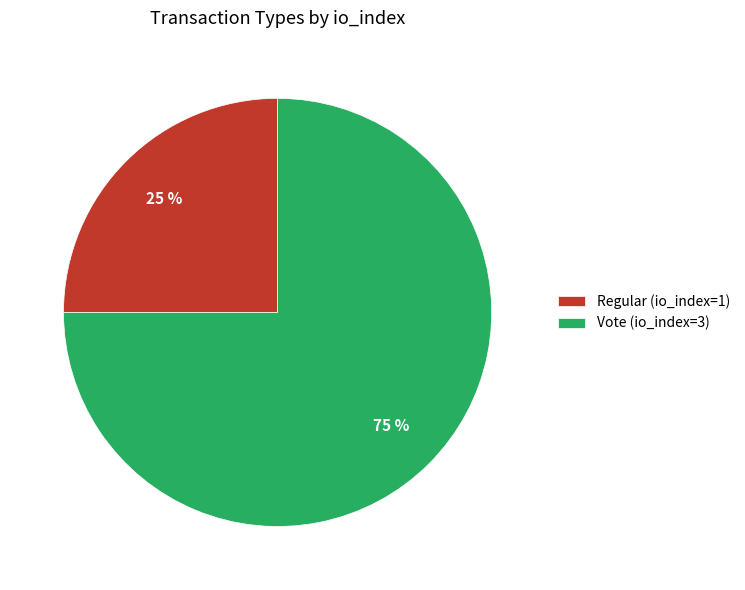

How many slices are in this pie chart?

2